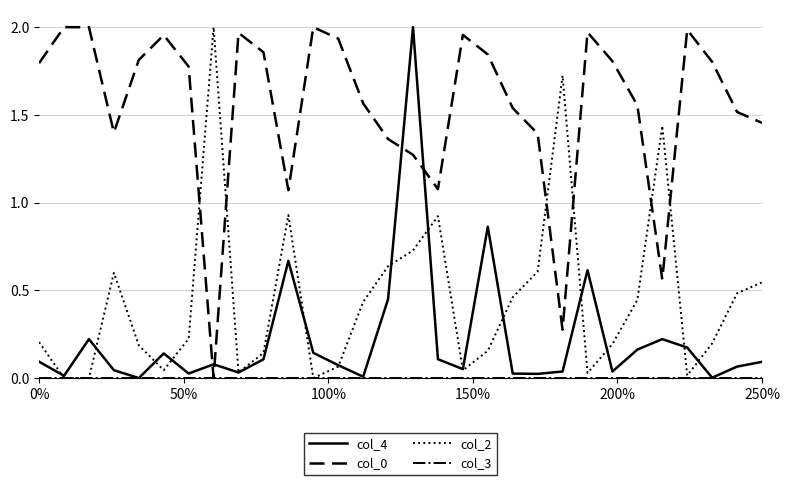

How many intersections are there between col_4 and col_0?

4